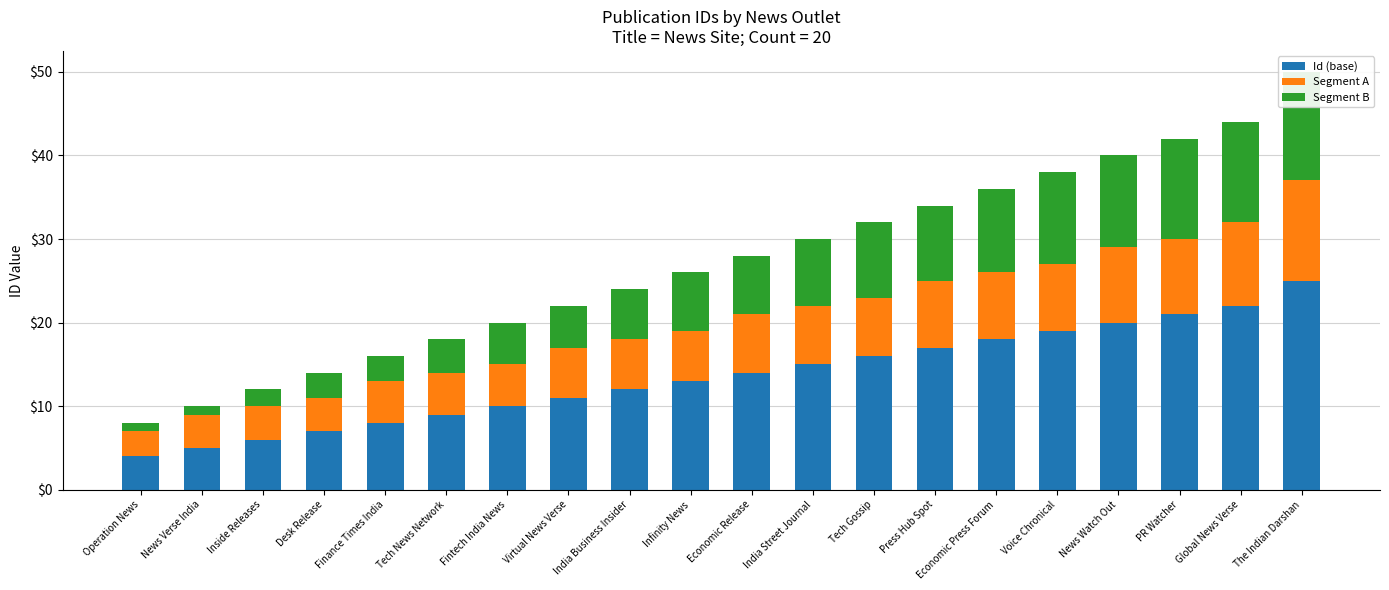

Is the value of Id (base) at Operation News greater than the value of Segment A at Economic Release?

No